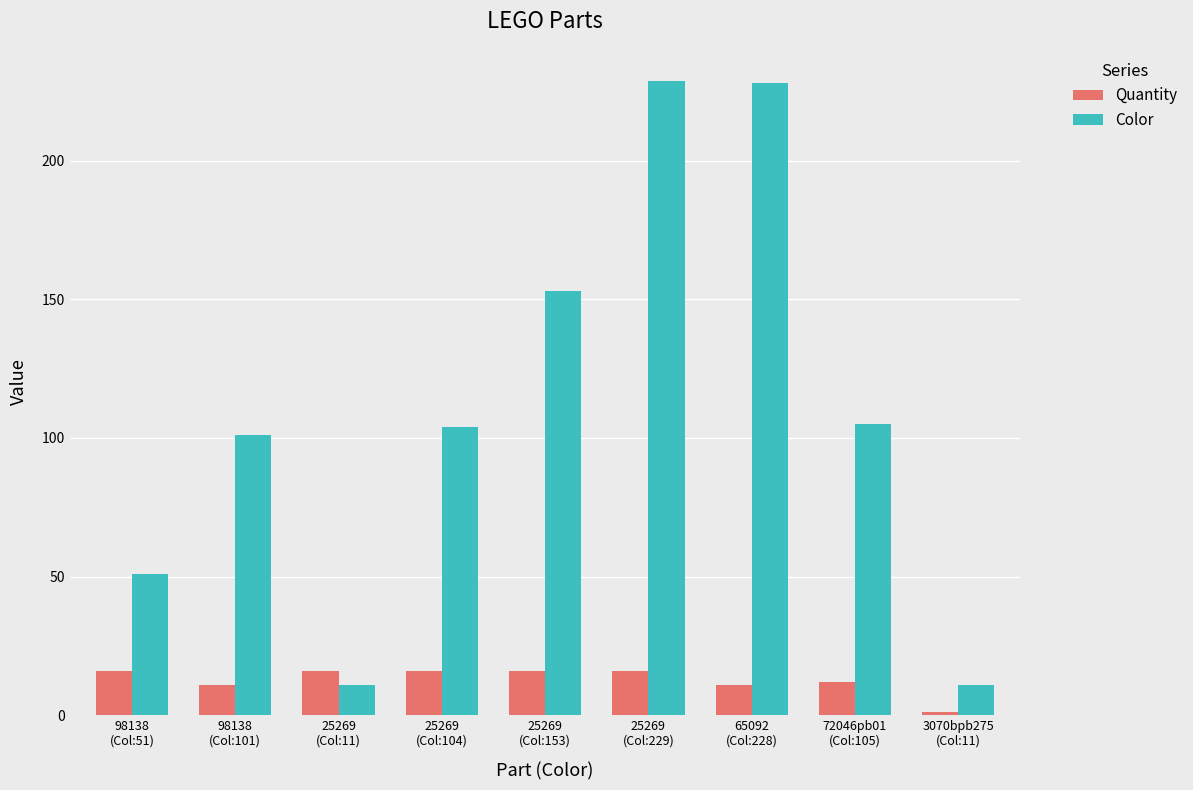

What is the average value of the Quantity series?

13